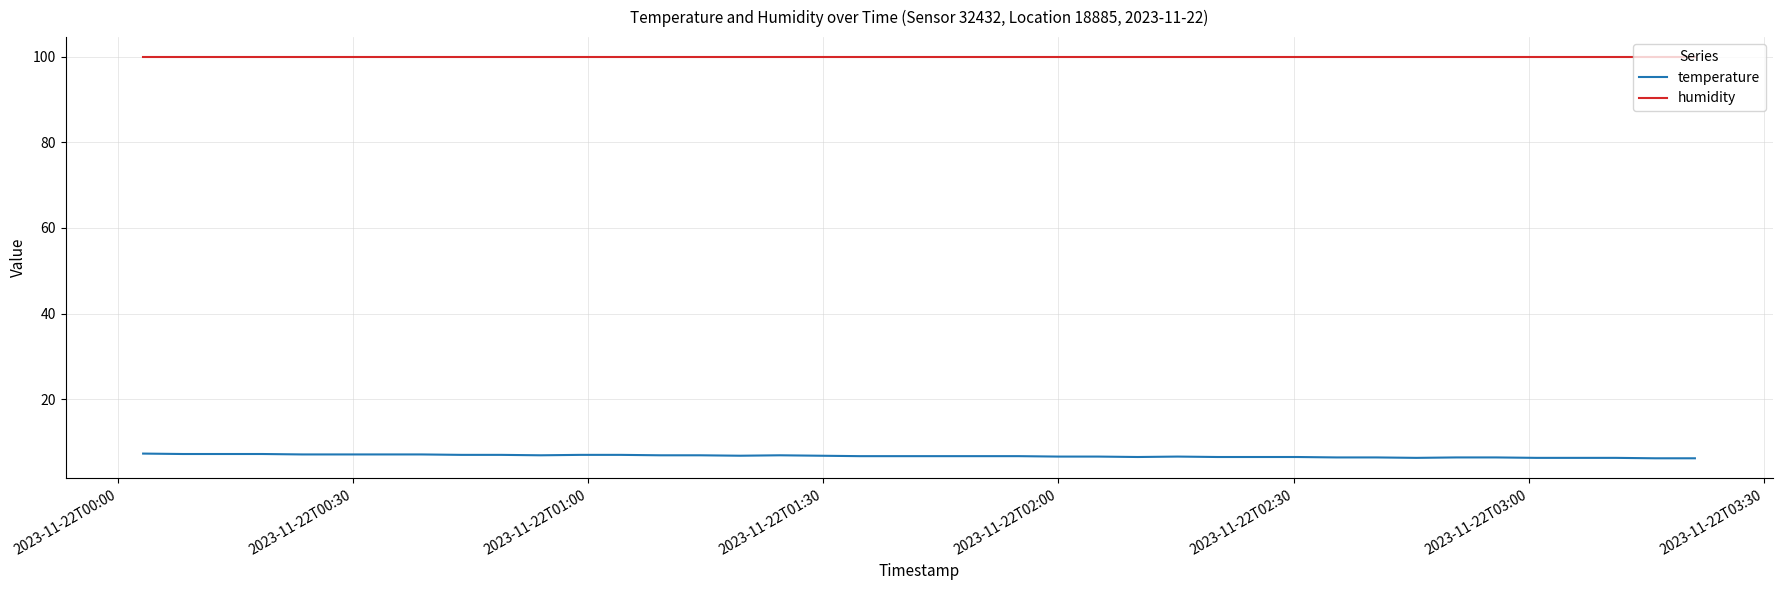

What is the highest value of the temperature series?

7.3